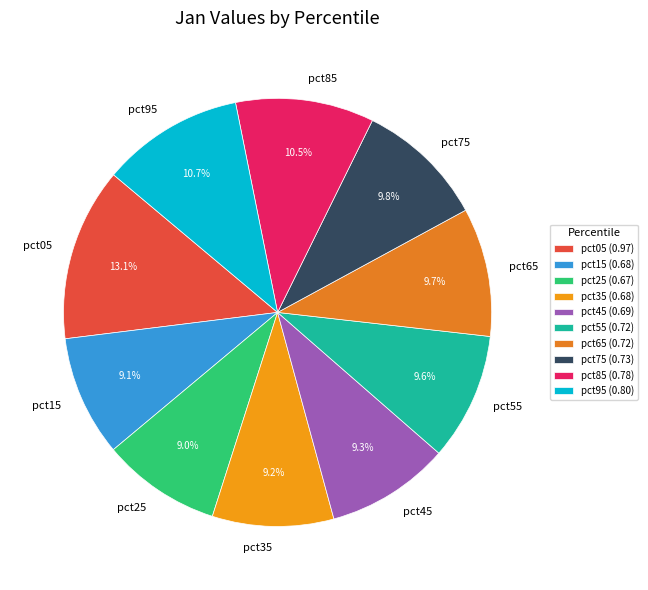

Is there a majority slice in this chart?

No